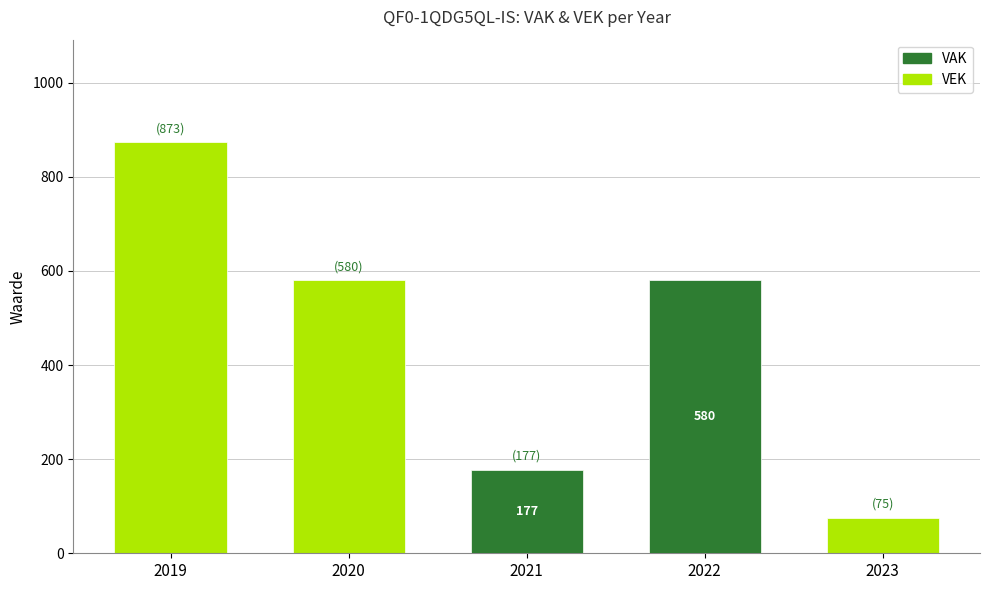

What is the maximum value shown in the chart?

873